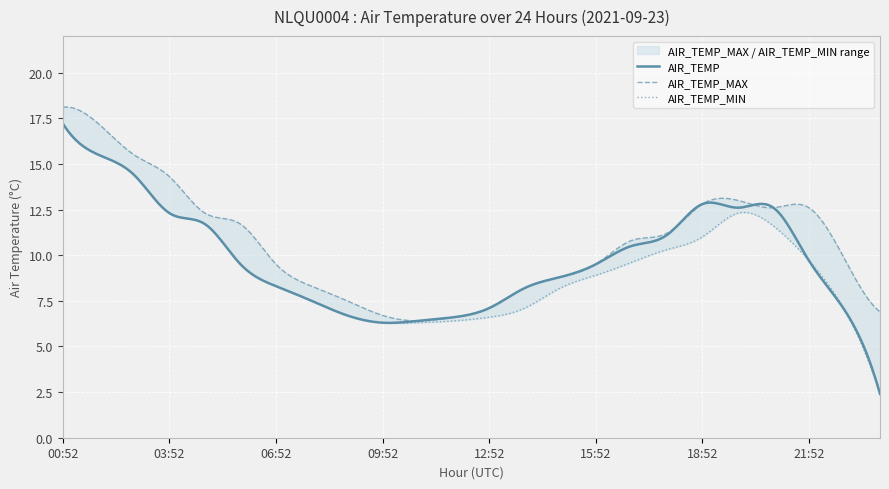

At which category is the sum across all series the highest?

00:52